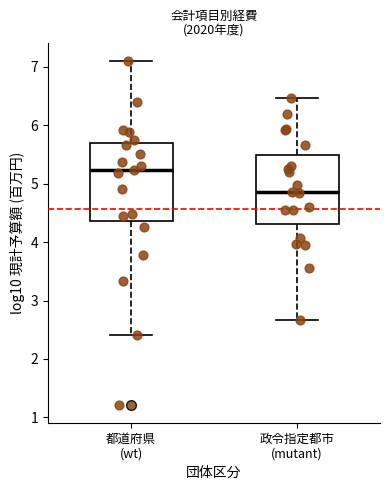

Reading left to right, transcribe this box plot: for each box, give where its median line is, the range the box spans, and where its two whiskers end, as read against the y-axis. The values are not printed on the chart, so give them approximately, as read against the axis.

都道府県 (wt): median 5.2, box 4.4 to 5.7, whiskers 2.4 to 7.1
政令指定都市 (mutant): median 4.9, box 4.3 to 5.5, whiskers 2.7 to 6.5